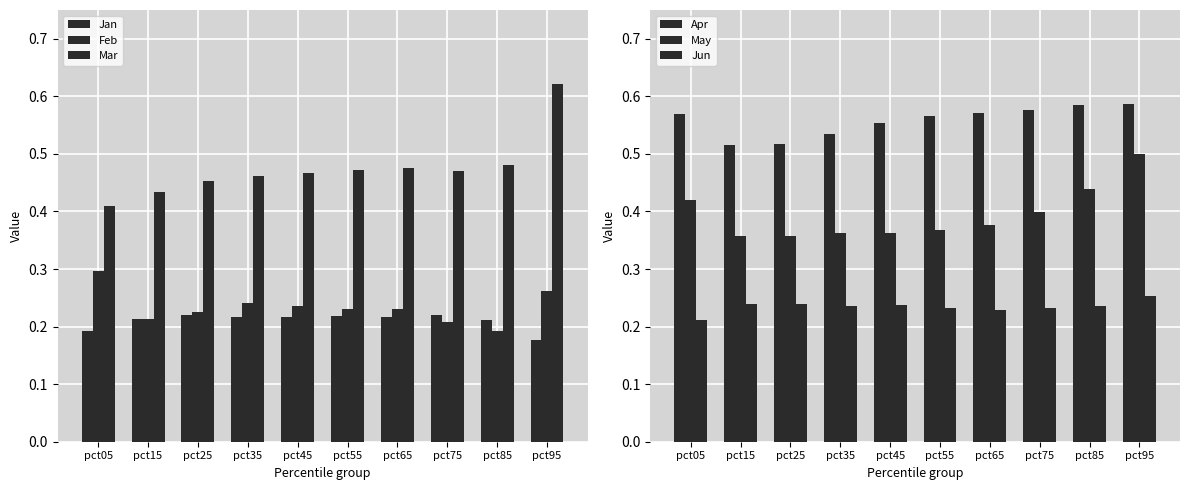

How many groups of bars are there?

10